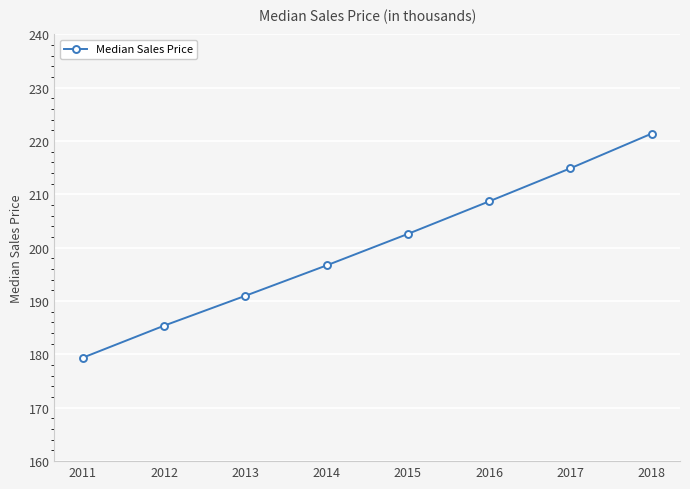

Does the chart have visible grid lines?

Yes